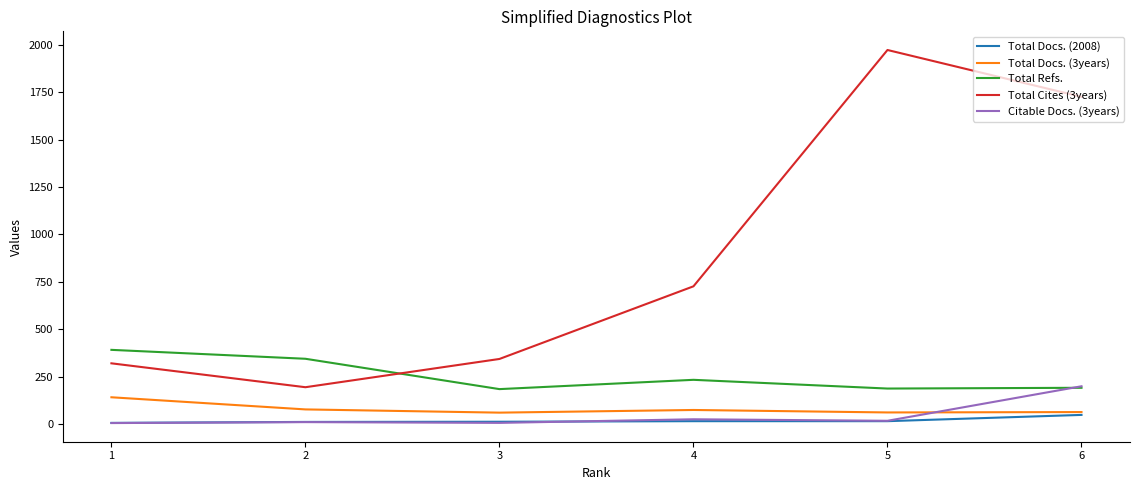

Where does the Citable Docs. (3years) series first go above 17?

4